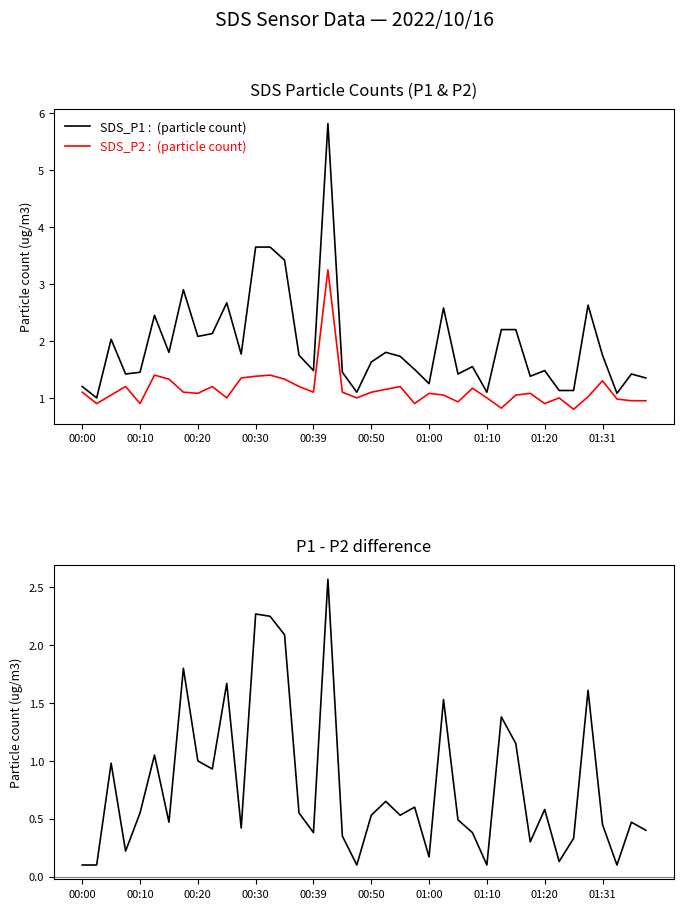

Reading left to right, list all the values displayed in this chart.

SDS_P1: 1.2	1.0	2.0	1.4	1.4	2.5	1.8	2.9	2.1	2.1	2.7	1.8	3.6	3.6	3.4	1.8	1.5	5.8	1.4	1.1	1.6	1.8	1.7	1.5	1.2	2.6	1.4	1.6	1.1	2.2	2.2	1.4	1.5	1.1	1.1	2.6	1.8	1.1	1.4	1.4
SDS_P2: 1.1	0.9	1.1	1.2	0.9	1.4	1.3	1.1	1.1	1.2	1.0	1.4	1.4	1.4	1.3	1.2	1.1	3.2	1.1	1.0	1.1	1.1	1.2	0.9	1.1	1.1	0.9	1.2	1.0	0.8	1.1	1.1	0.9	1.0	0.8	1.0	1.3	1.0	0.9	0.9
P1 - P2: 0.1	0.1	1.0	0.2	0.5	1.1	0.5	1.8	1.0	0.9	1.7	0.4	2.3	2.2	2.1	0.6	0.4	2.6	0.3	0.1	0.5	0.7	0.5	0.6	0.2	1.5	0.5	0.4	0.1	1.4	1.2	0.3	0.6	0.1	0.3	1.6	0.4	0.1	0.5	0.4